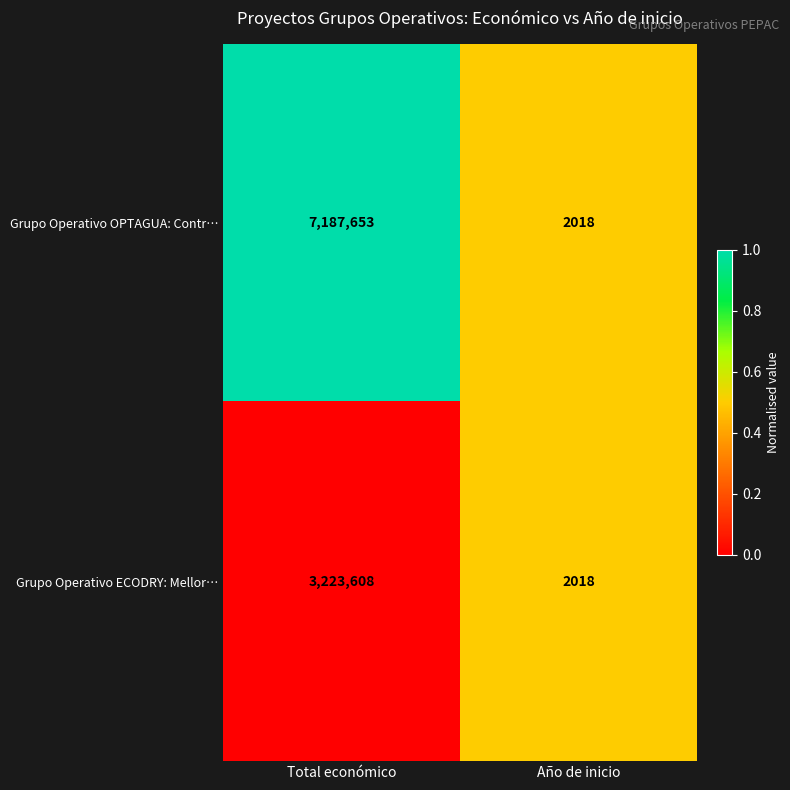

Reading left to right, what are all the values shown in this chart?

Grupo Operativo OPTAGUA: Contr…: Total económico=7187653	Año de inicio=2018
Grupo Operativo ECODRY: Mellor…: Total económico=3223608	Año de inicio=2018